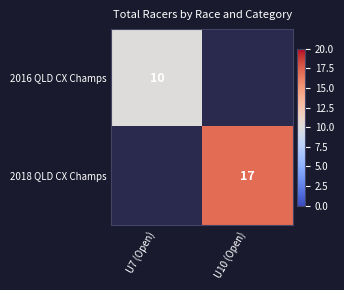

How many series are shown in this chart?

2